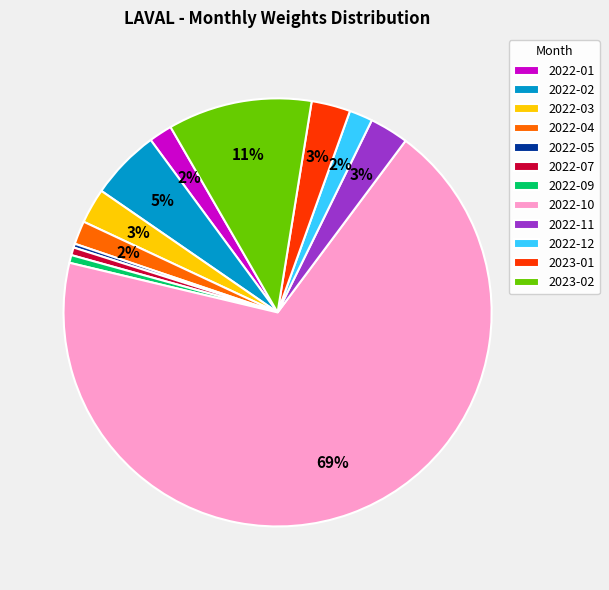

To the nearest percent, what portion does 2022-01 represent?

2%